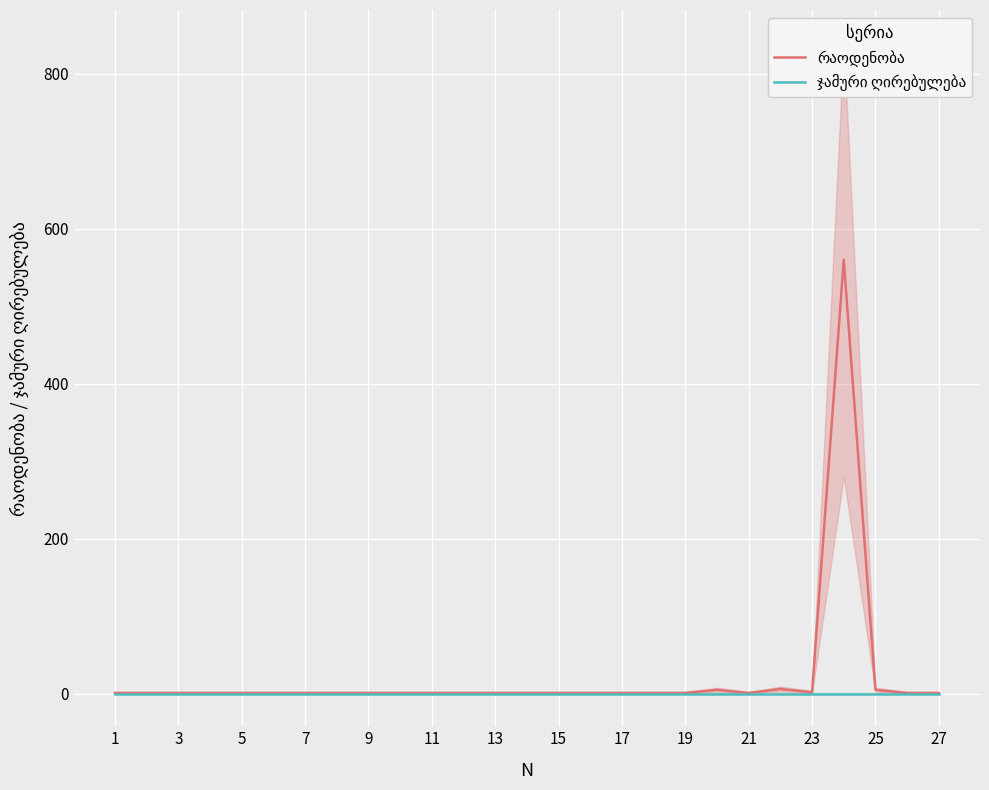

True or false: ჯამური ღირებულება and რაოდენობა cross at least once.

False